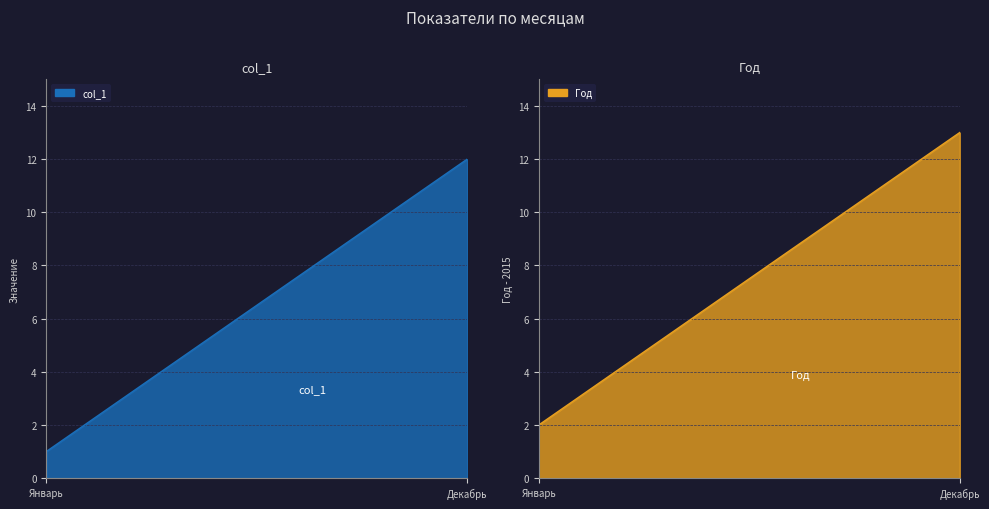

At which category is the sum across all series the highest?

Декабрь